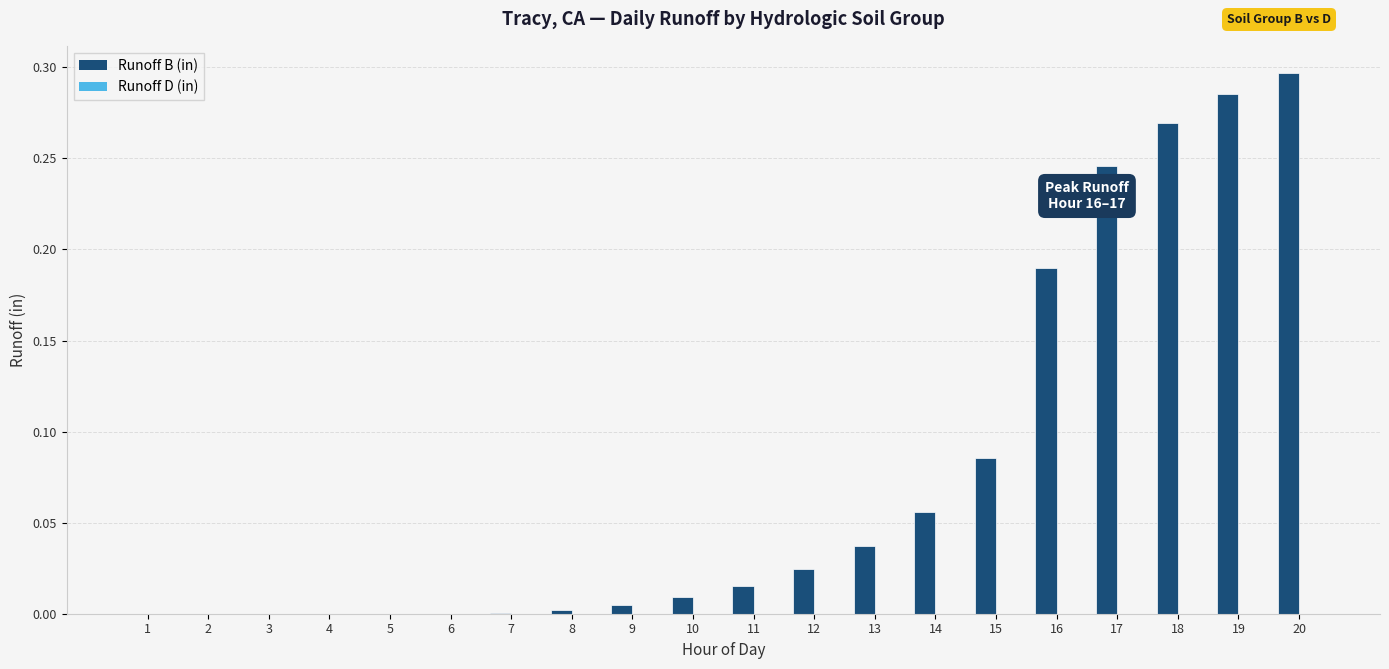

The value at 20 is 0.2. True or false?

False